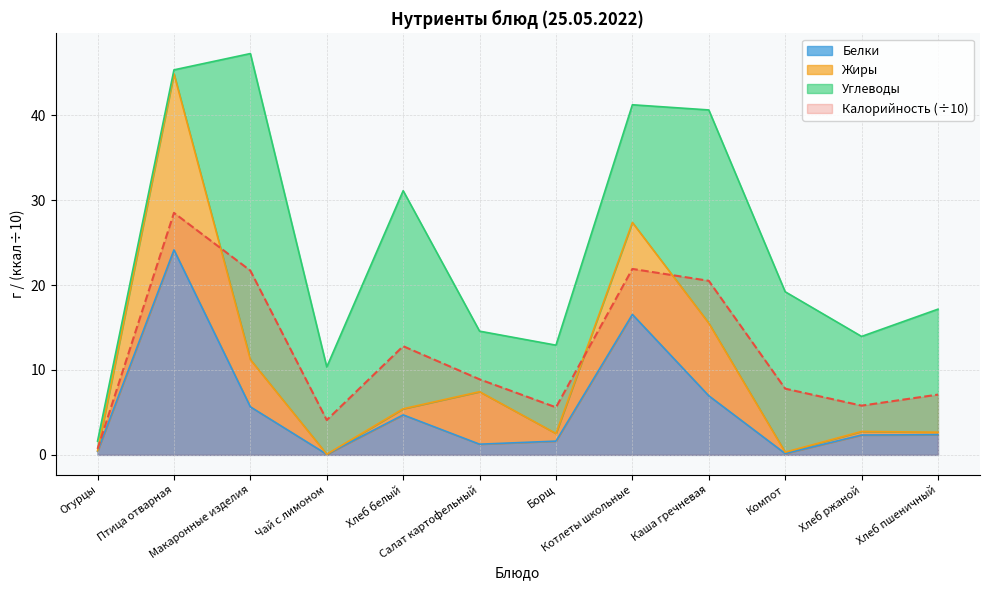

Where is the first local maximum for Калорийность?

Птица отварная